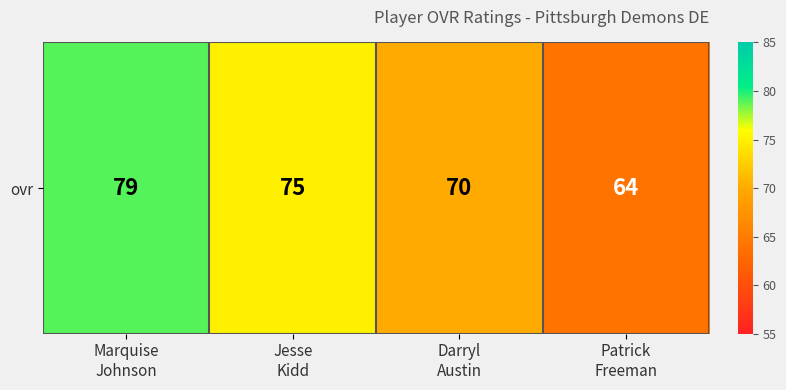

Which label corresponds to the largest value in the chart?

Marquise
Johnson